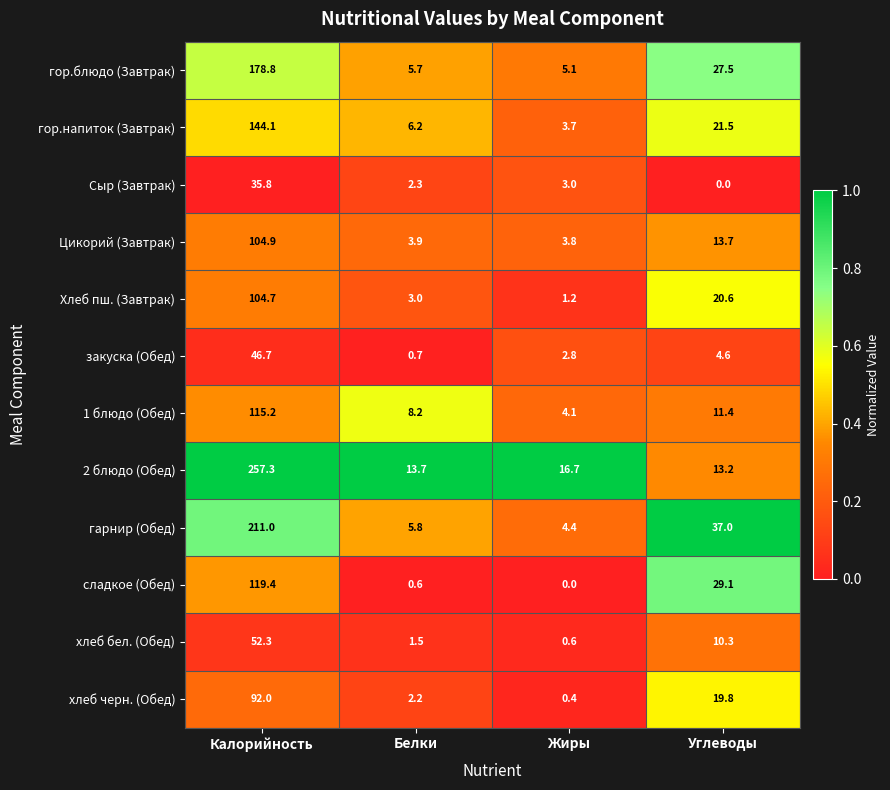

The 1 блюдо (Обед) series shows 5.4 at Жиры. True or false?

False